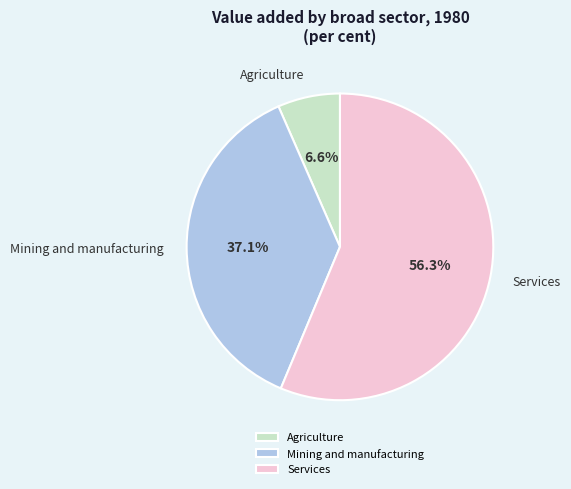

Does Services represent more than half of the total?

Yes